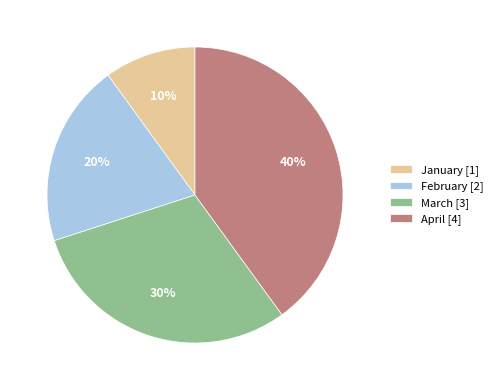

Do April [4] and March [3] together represent more than half of the pie?

Yes